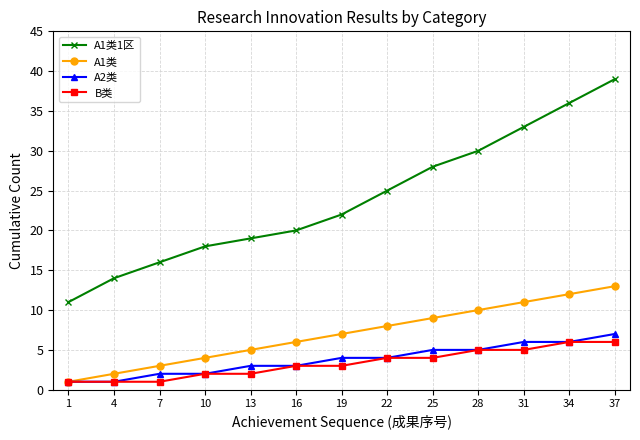

Read the A1类1区 value at 25, to the nearest 10.

30